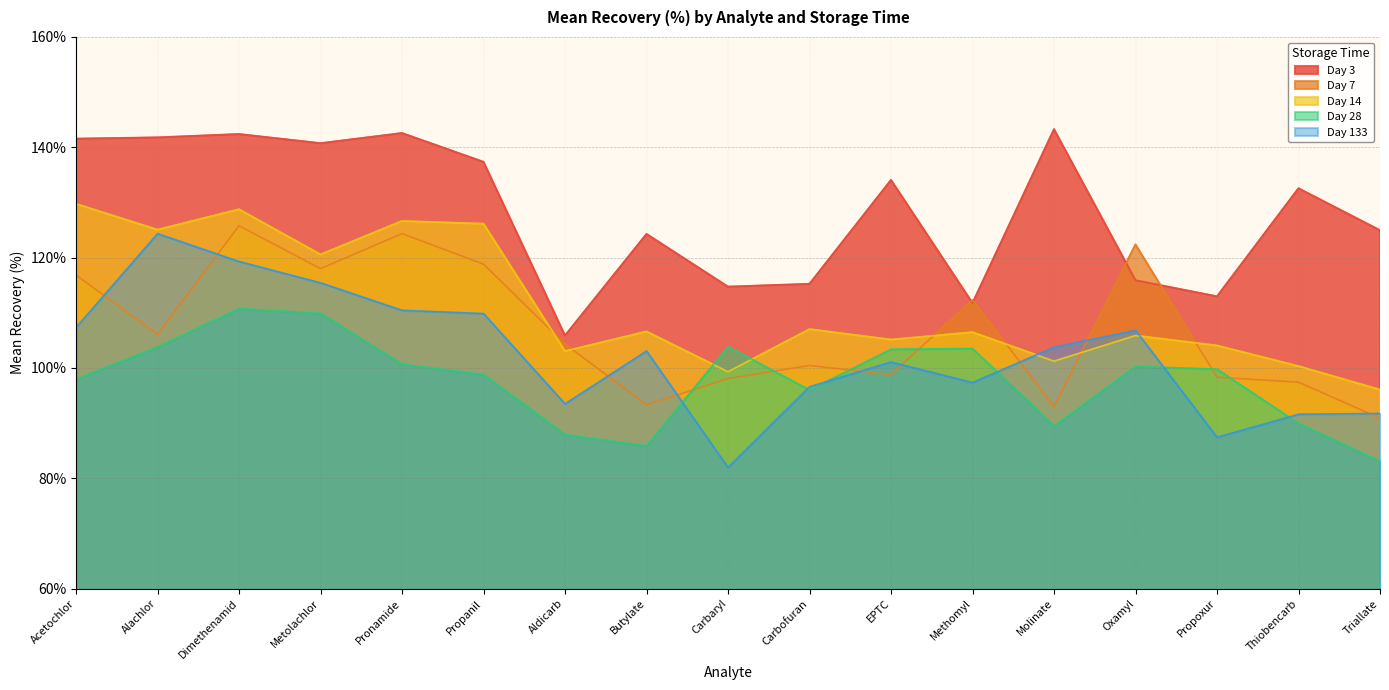

Which series changed the most between Propanil and Thiobencarb?

Day 14